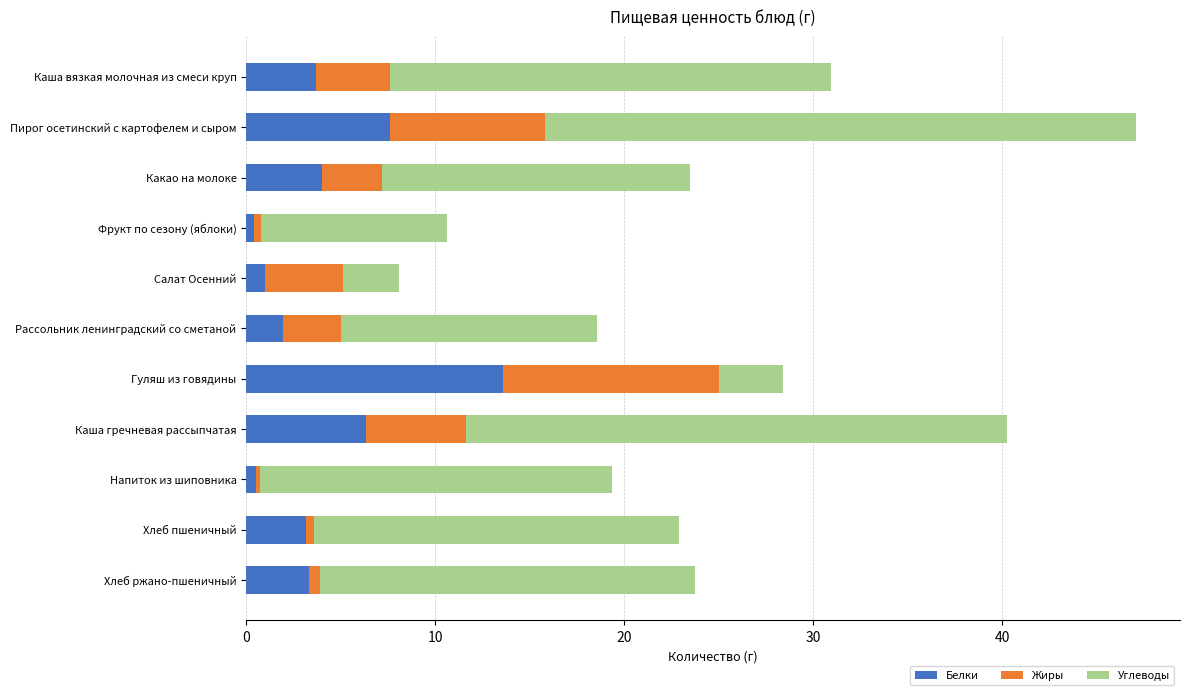

Is it true that Белки equals 6.5 at Какао на молоке?

False